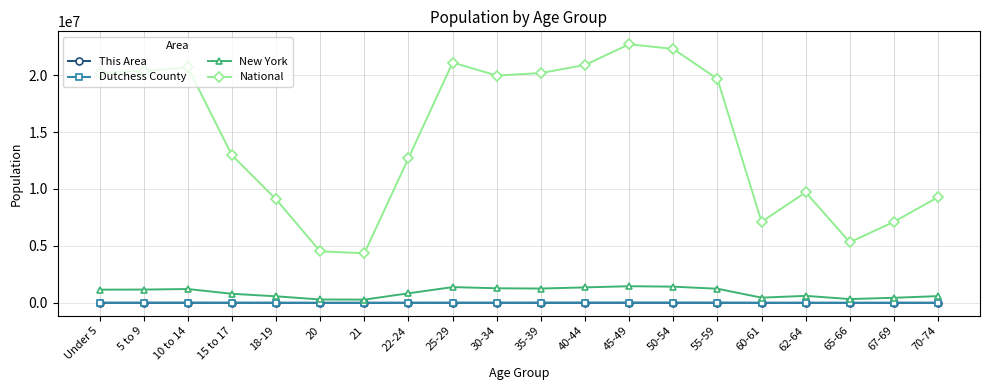

Between Under 5 and 21, which series saw the biggest shift?

National